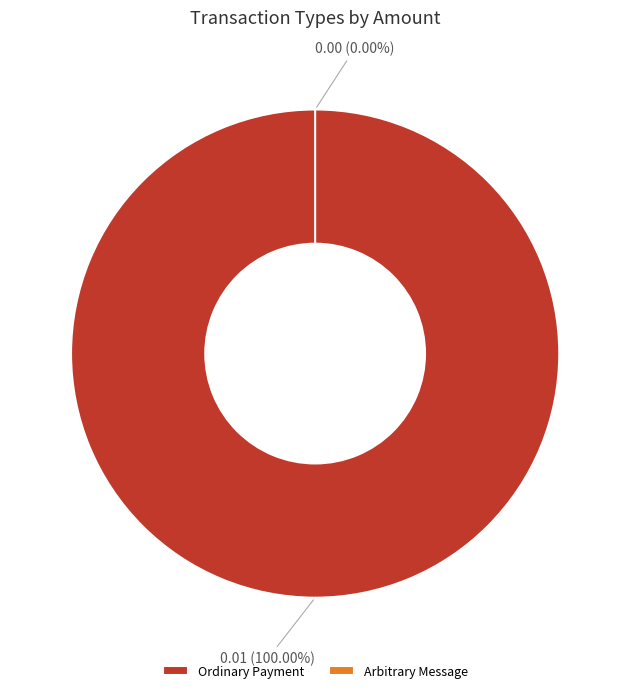

Rank the categories by value from highest to lowest.

Ordinary Payment, Arbitrary Message